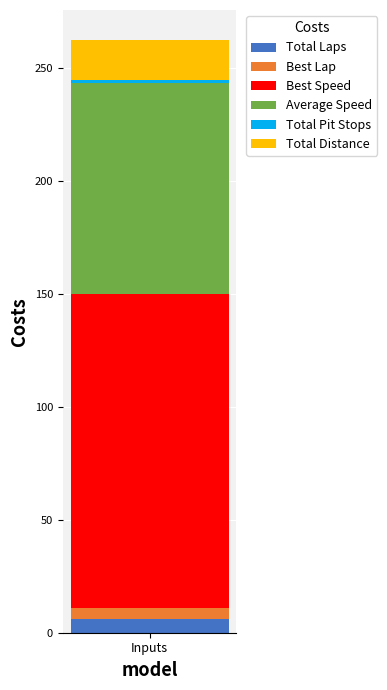

What is the highest value of the Total Laps series?

5.9